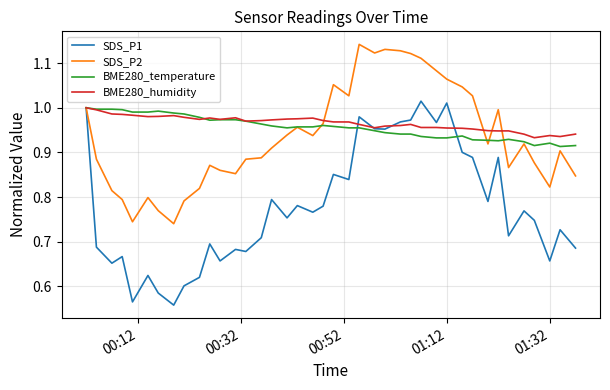

Which series has the widest spread of values?

SDS_P1